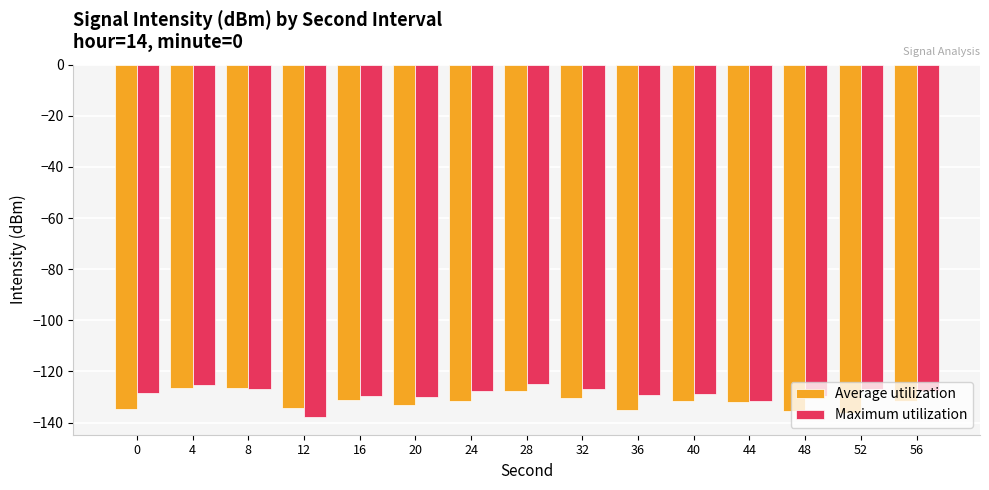

What is the average value of the Average utilization series?

-131.8